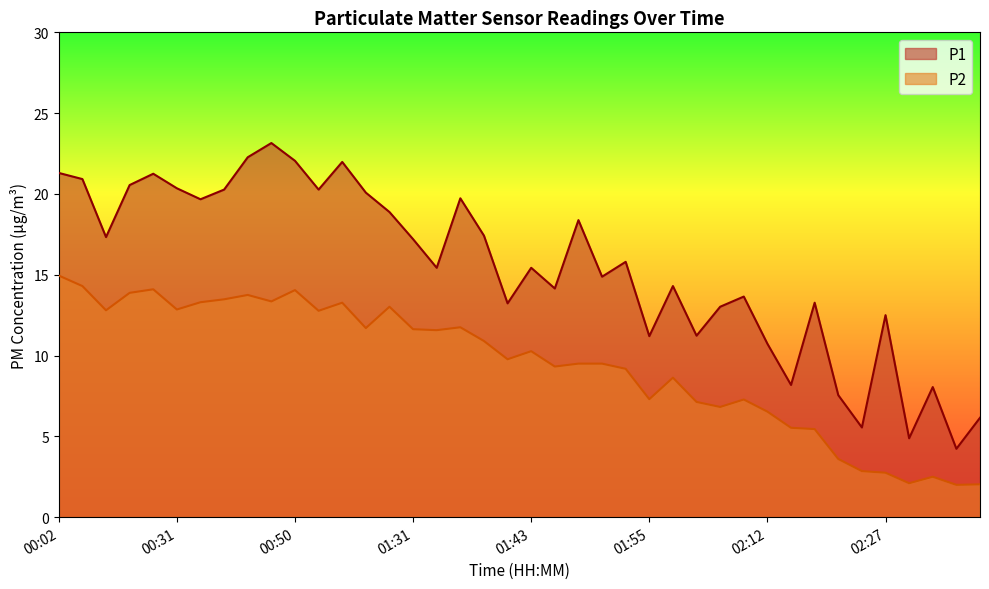

Between 00:31 and 01:31, which series saw the biggest shift?

P1